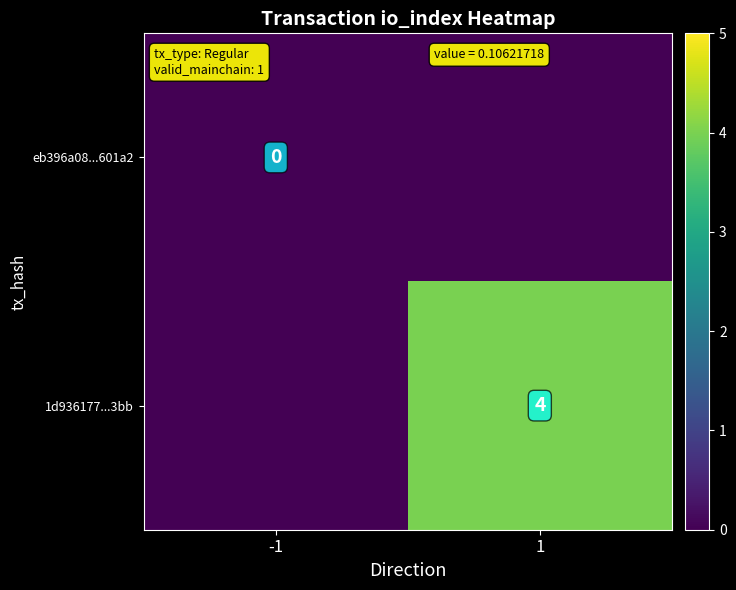

The value of 1d936177...3bb at 1 is 4. True or false?

True